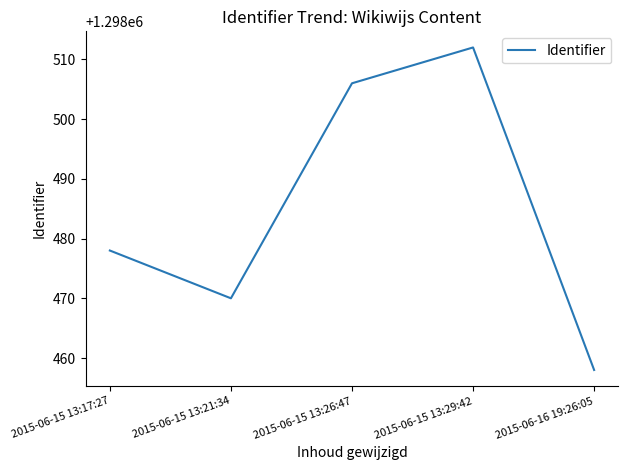

What is the smallest value displayed?

1298458